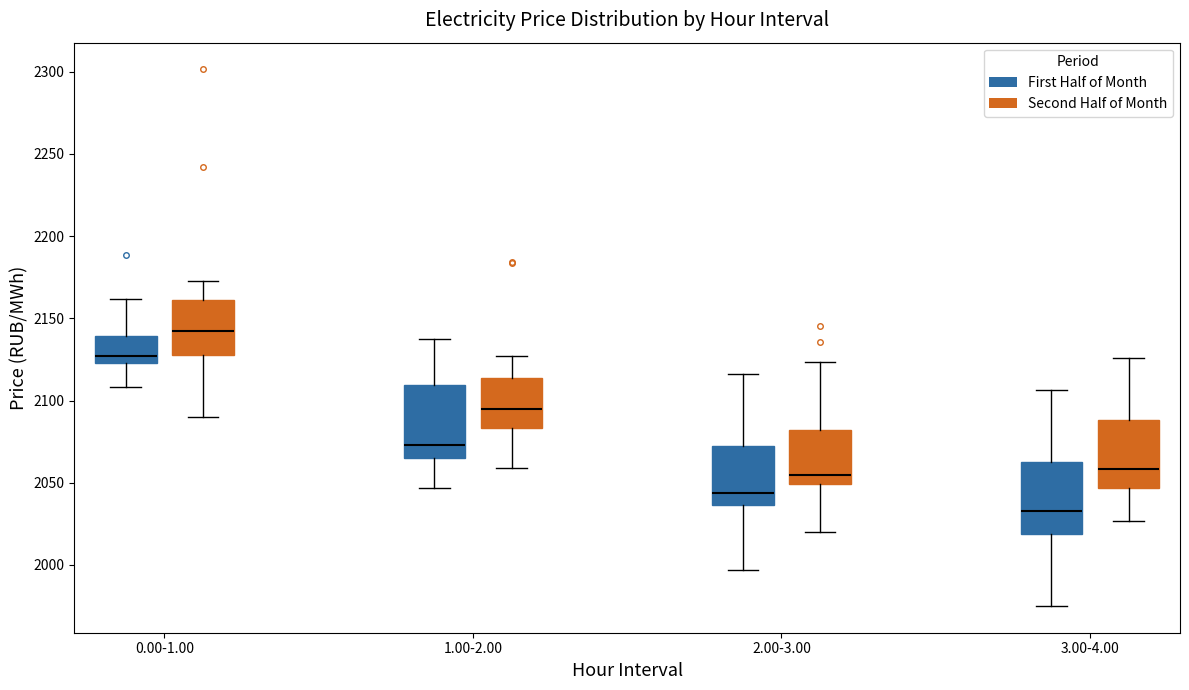

Which box has the lowest median line?

3.00-4.00 (First Half of Month)